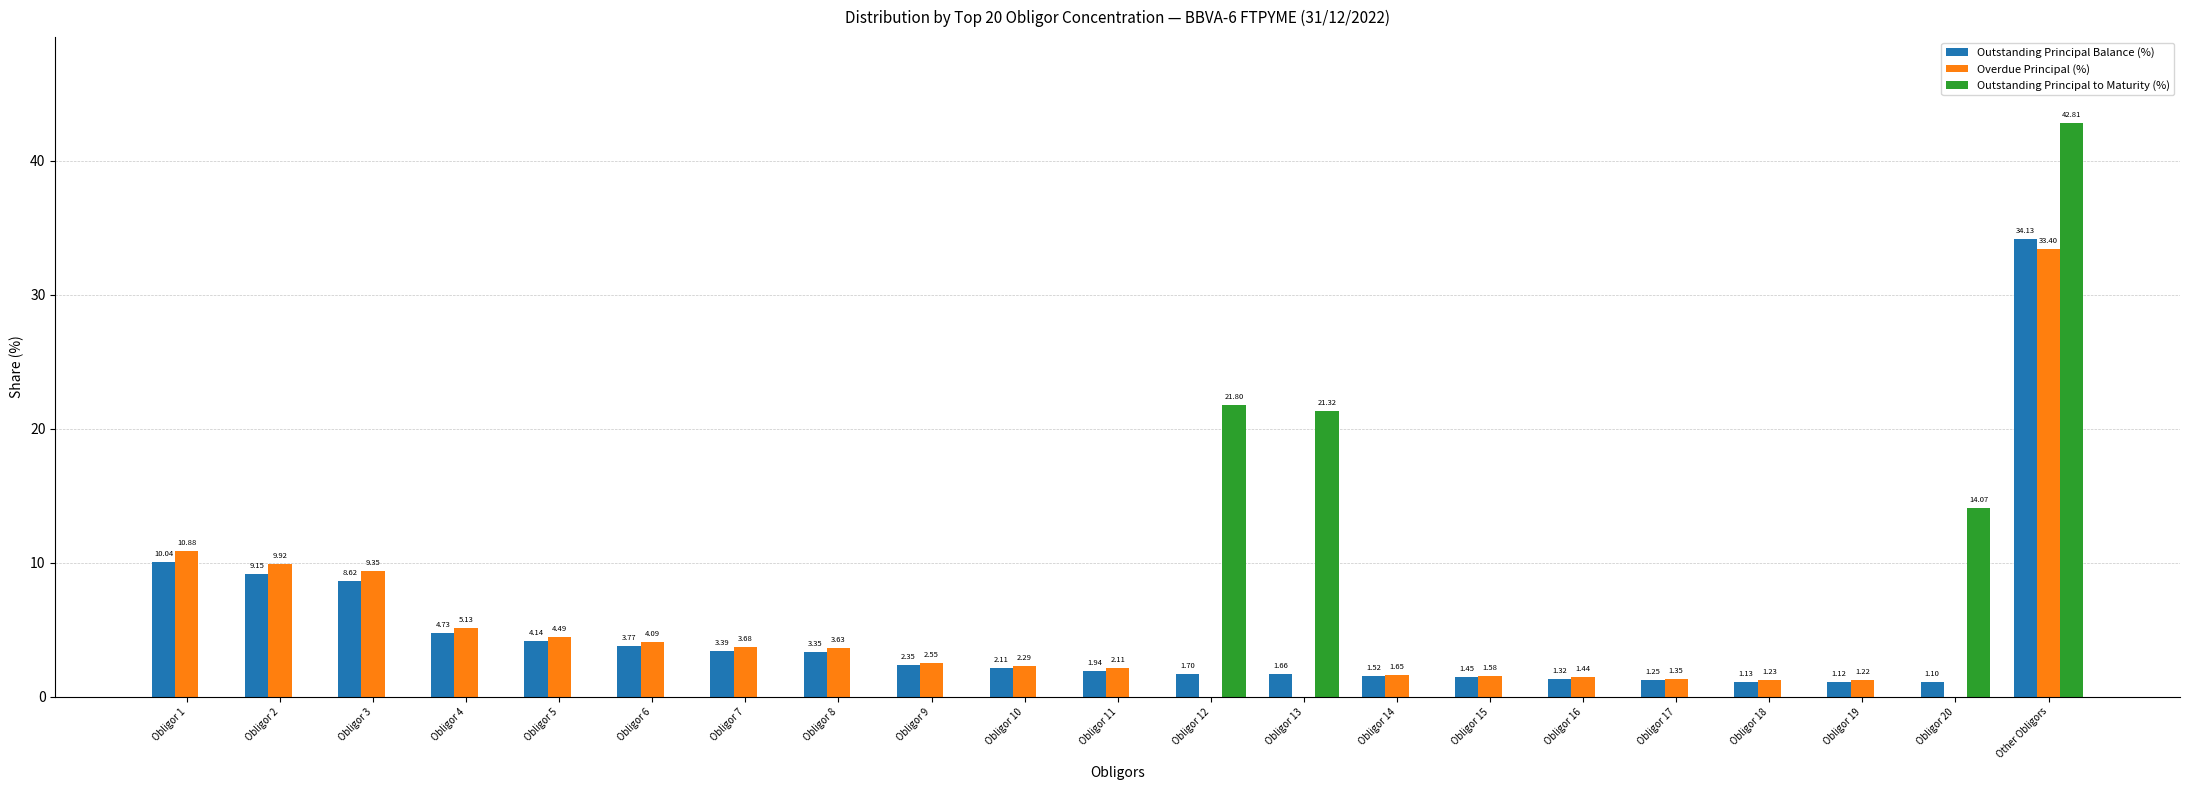

Which series has the largest total across all categories?

Outstanding Principal to Maturity (%)